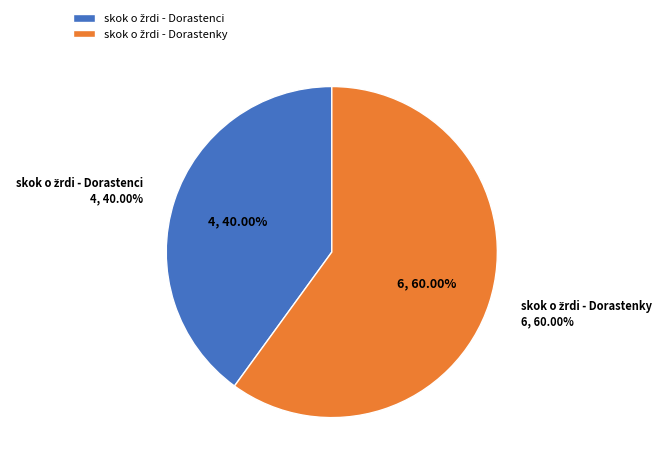

To the nearest percent, what portion does skok o žrdi - Dorastenky represent?

60%